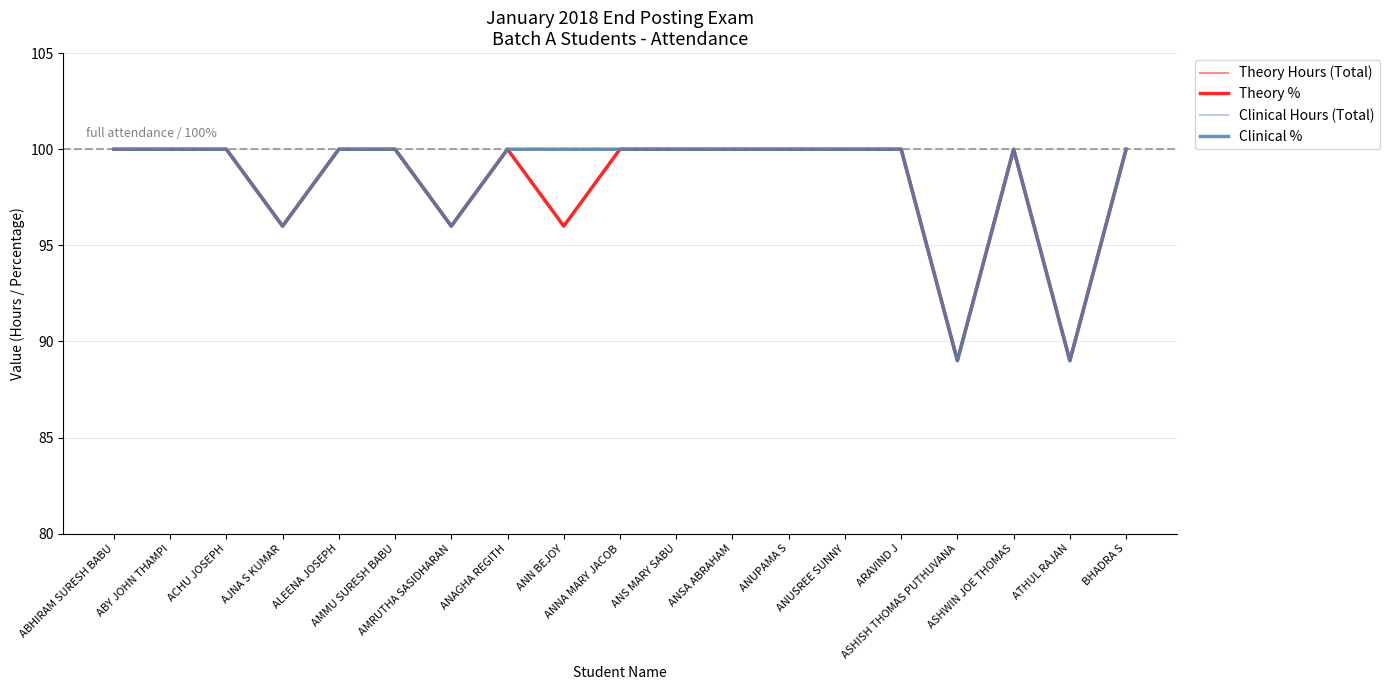

What is the lowest value of the Theory % series?

89